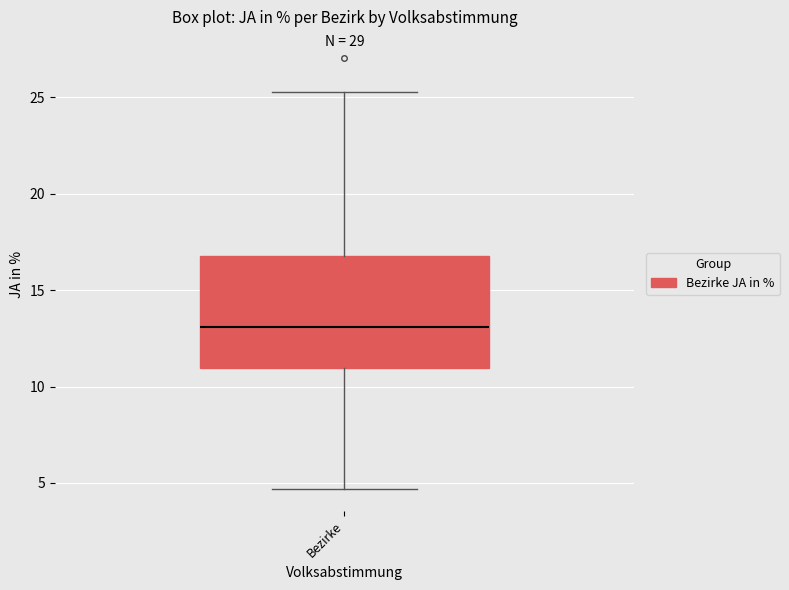

Where is the upper edge of the box for Bezirke on the y-axis? The values are not printed on the chart, so give them approximately, as read against the axis.

17.0